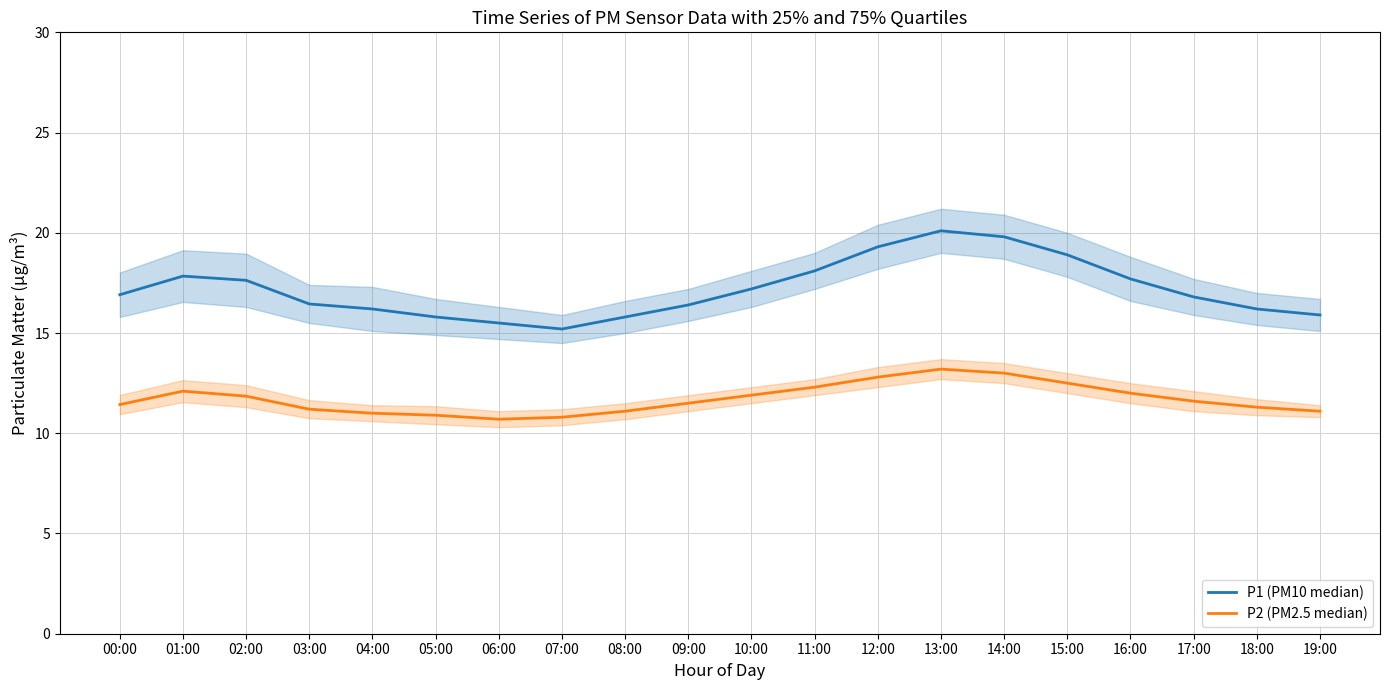

What is the difference between the highest and lowest values at 16:00?

5.7